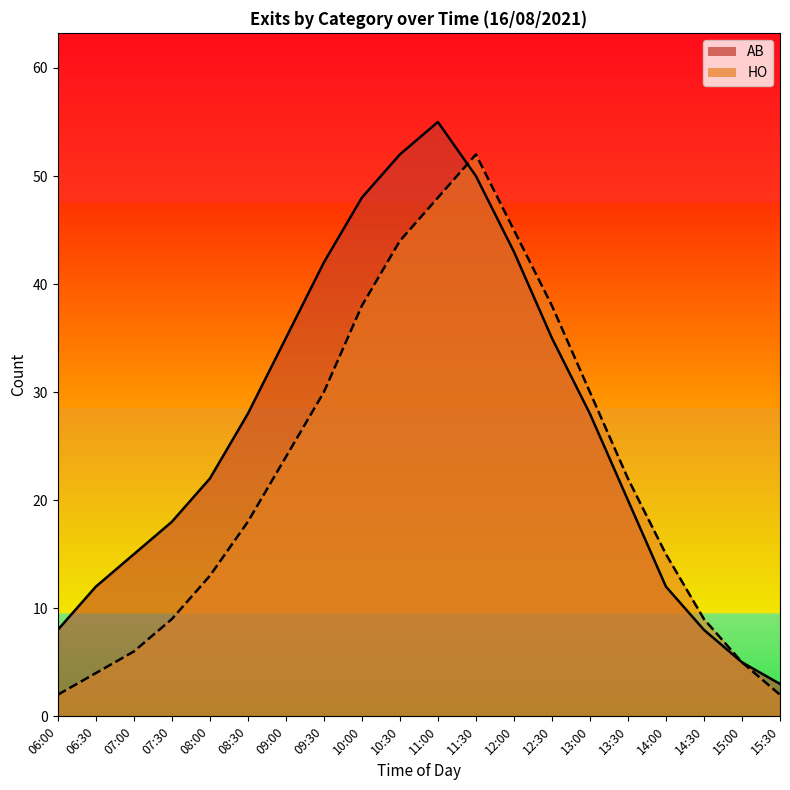

Which category has the lowest value in the AB series?

15:30